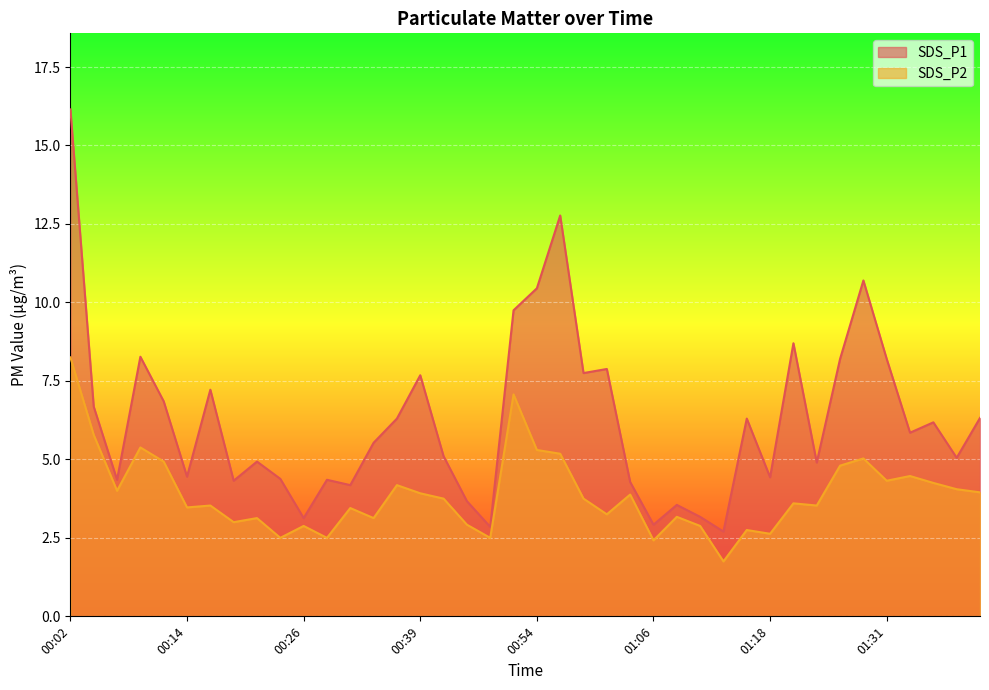

Between 00:09 and 01:13, which series saw the biggest shift?

SDS_P1